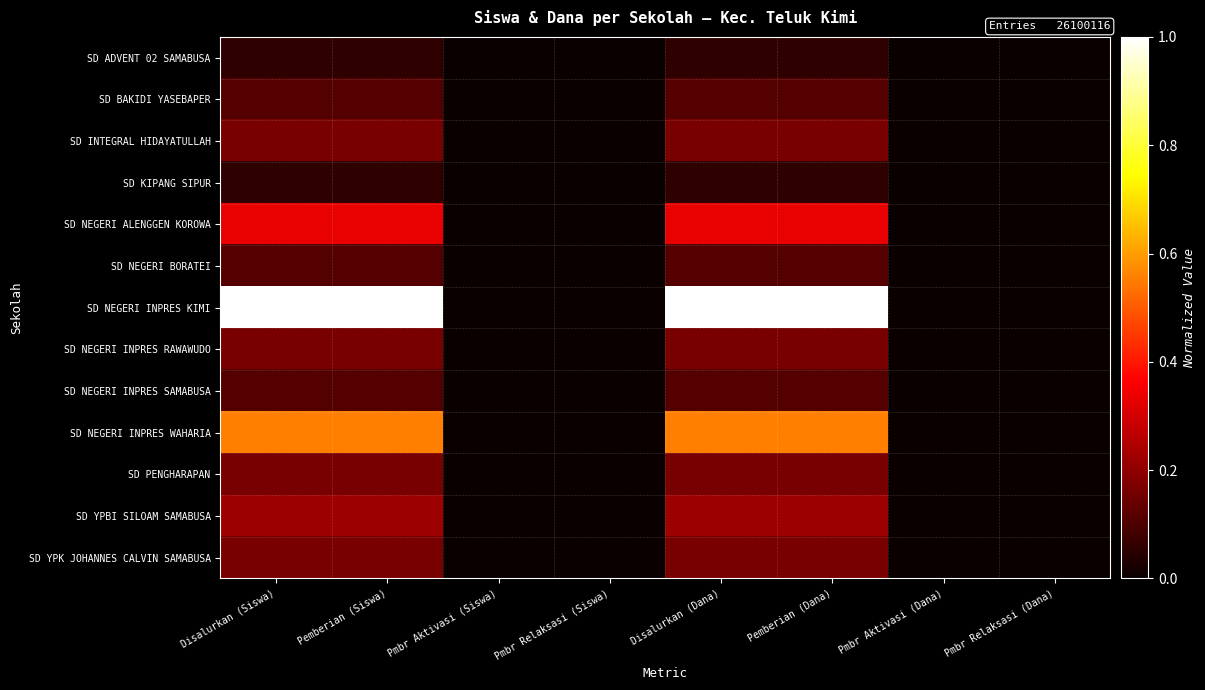

What is the difference between the highest and lowest values at Disalurkan (Siswa)?

0.9